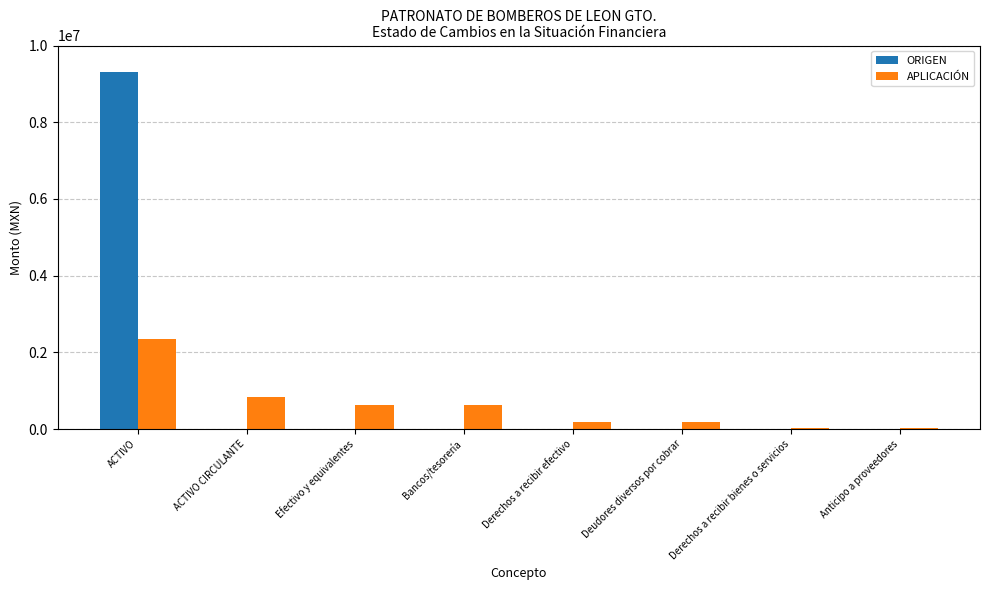

Are the bars horizontal?

No